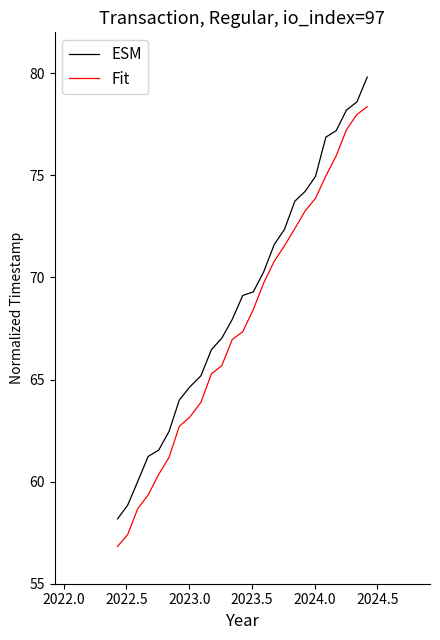

What is the minimum value shown in the chart?

56.8